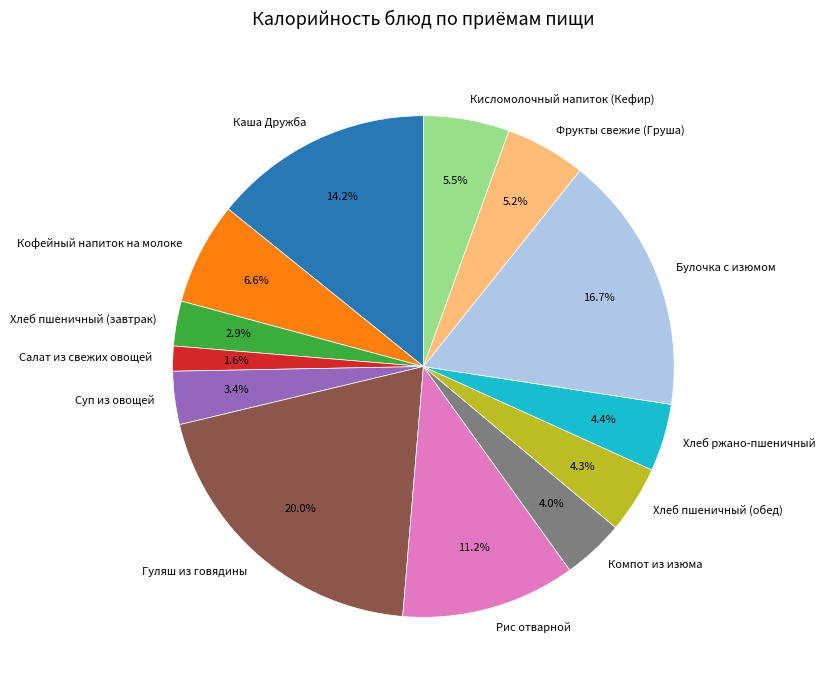

How much of the chart is everything except Суп из овощей?

96.6%